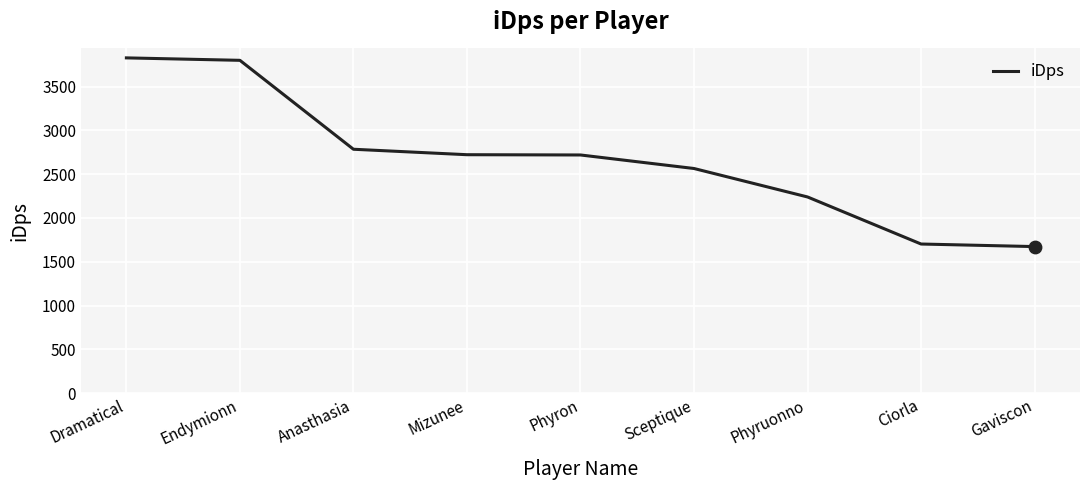

What is the ratio of the value at Mizunee to the value at Gaviscon?

1.6